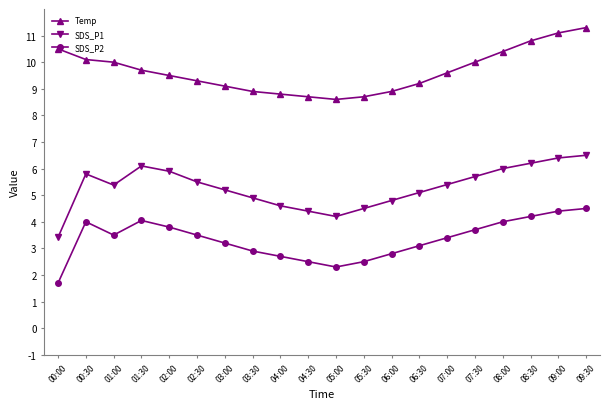

At which category is the sum across all series the highest?

09:30